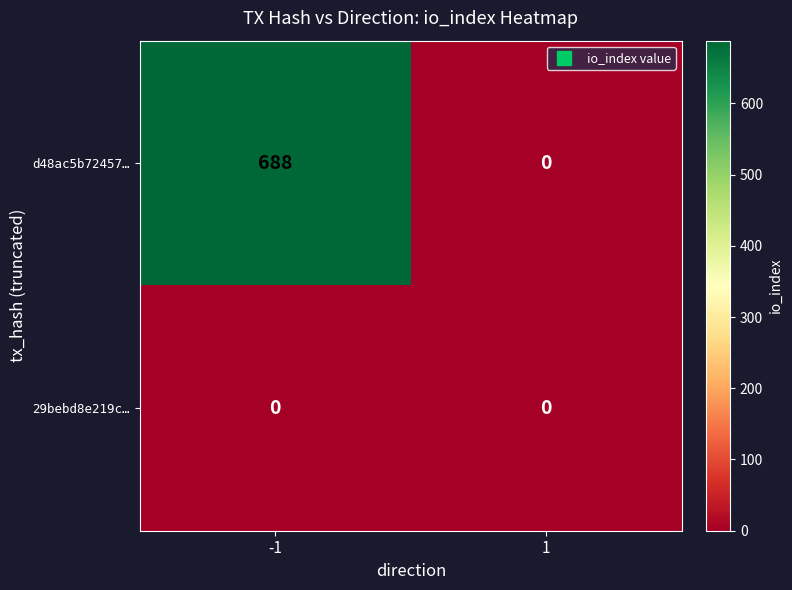

Rank the series by their maximum value, from lowest to highest.

29bebd8e219c…, d48ac5b72457…